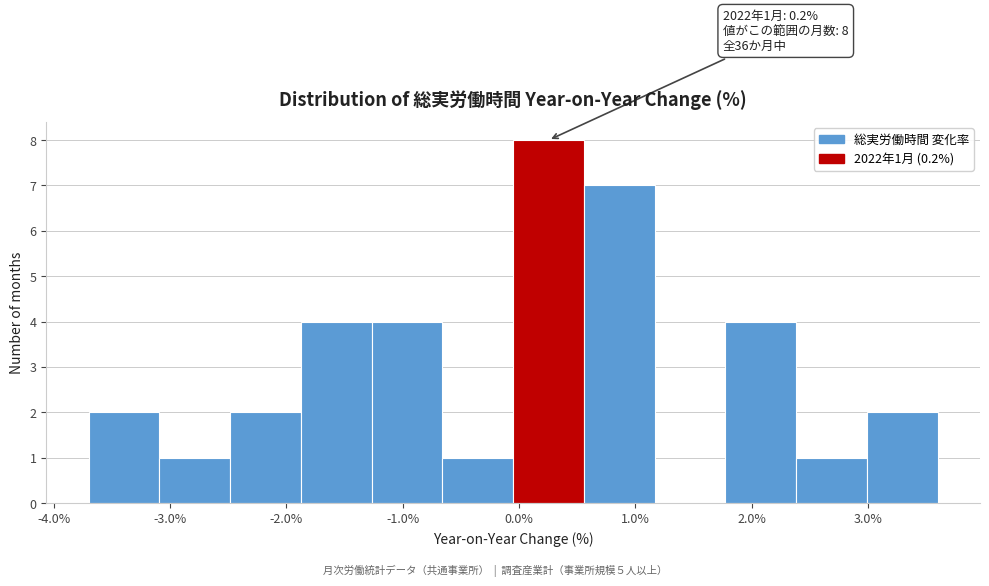

Which range on the x-axis has the tallest bar?

0.0 to 0.6